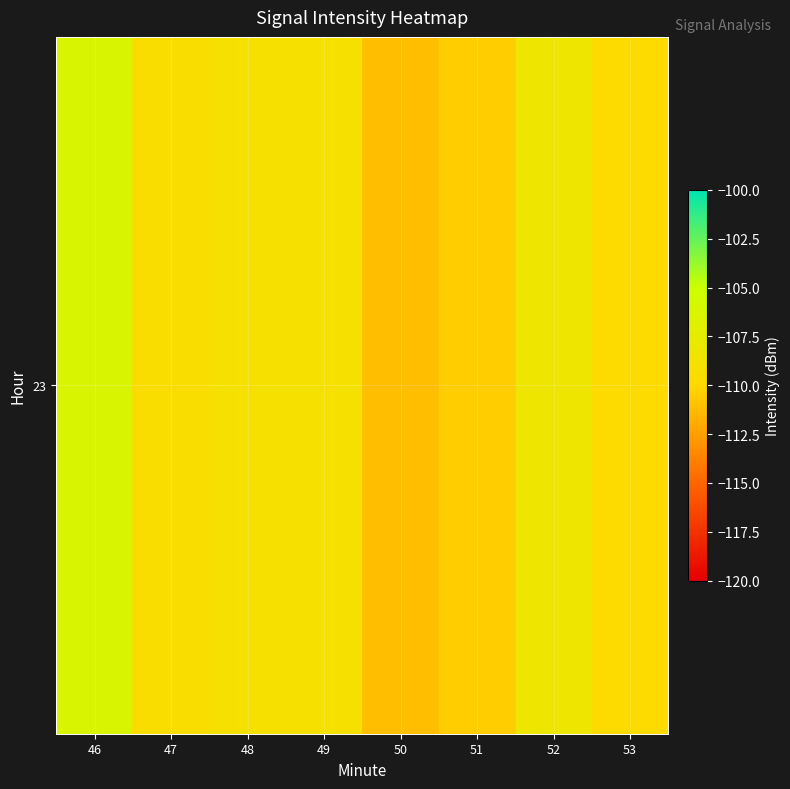

Reading left to right, transcribe all the data shown in this chart.

46=-106.4	47=-109.5	48=-109.0	49=-109.0	50=-111.2	51=-110.5	52=-108.4	53=-109.8